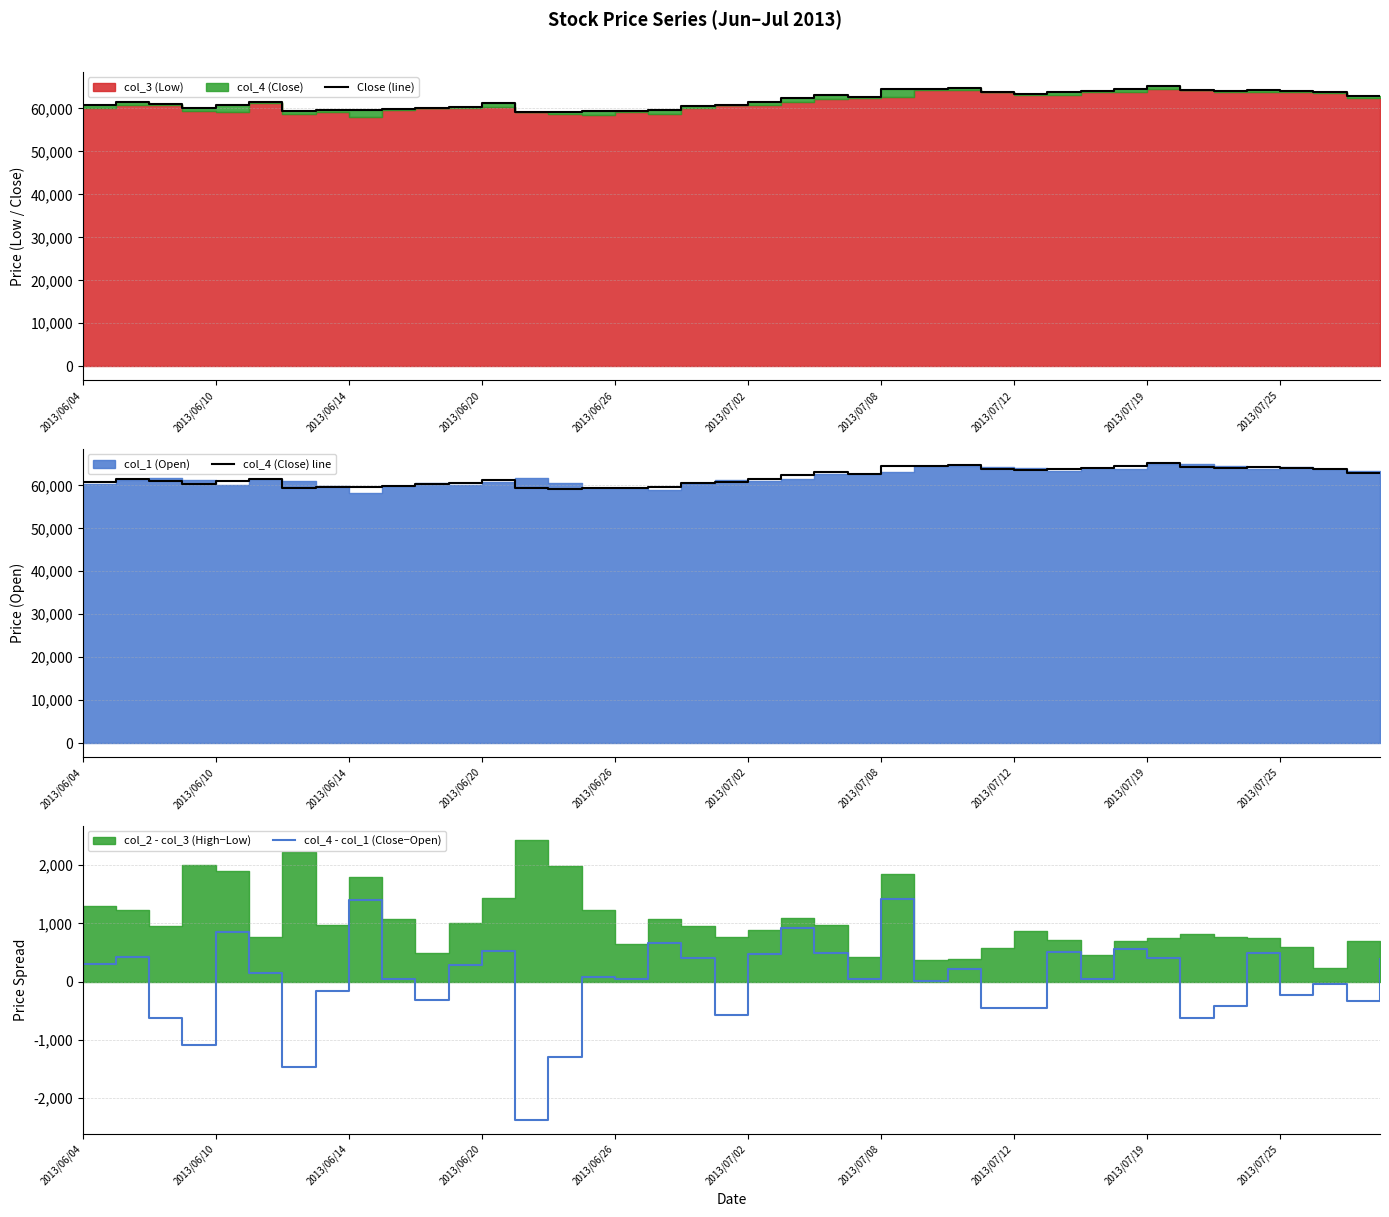

Where does the col_4 (Close) line series first go above 61580?

21